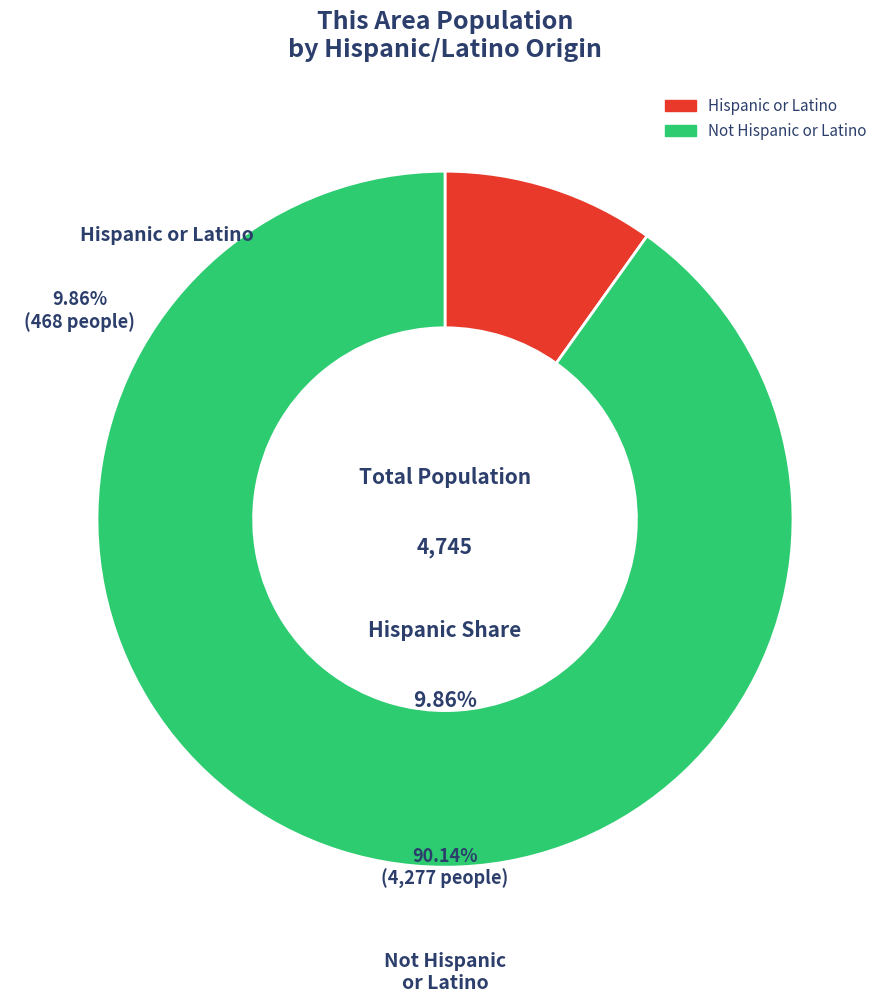

Which slice is the smallest?

Hispanic or Latino